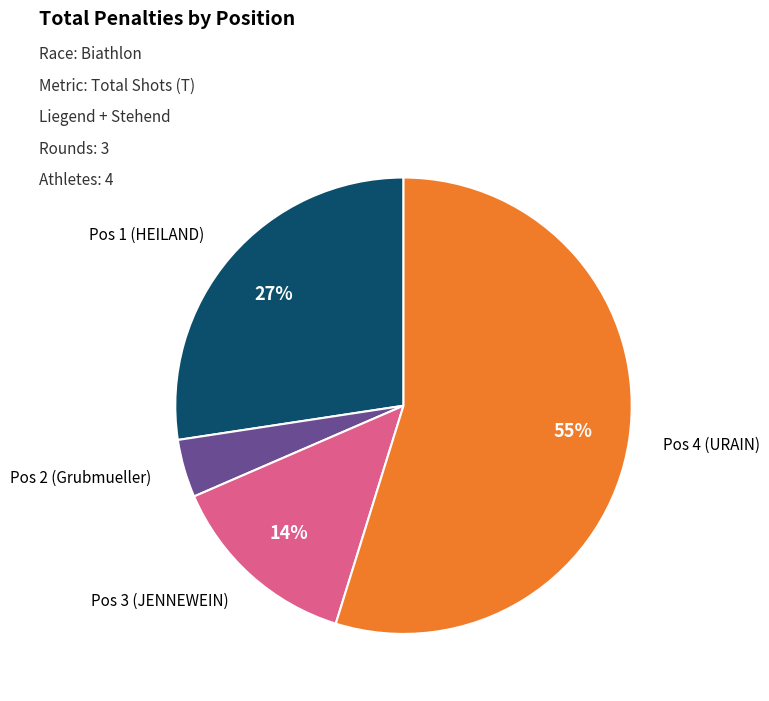

To the nearest percent, what is the average slice percentage?

25%